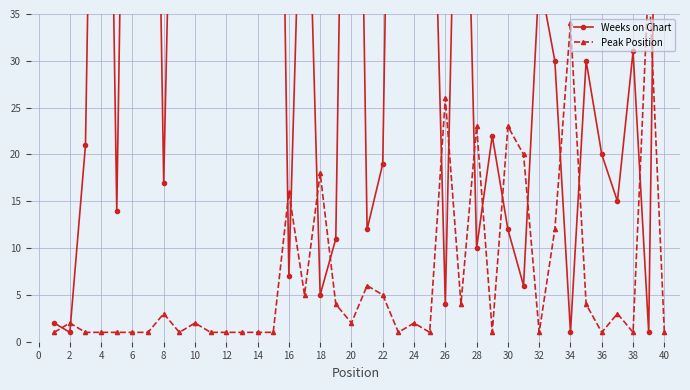

Is the value of Peak Position at 24 greater than the value of Weeks on Chart at 24?

No